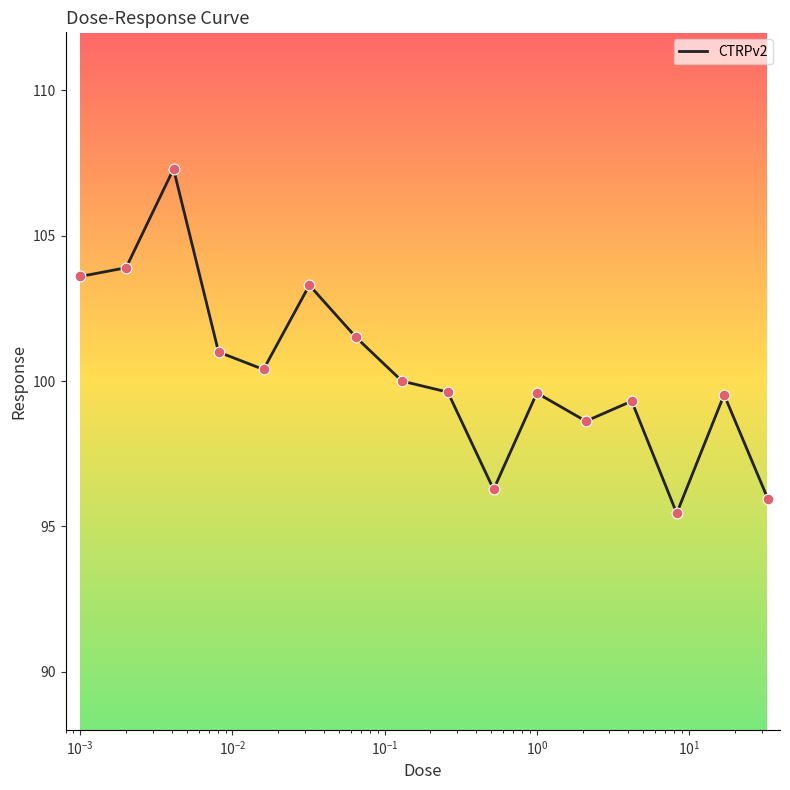

What is the minimum value shown in the chart?

95.5